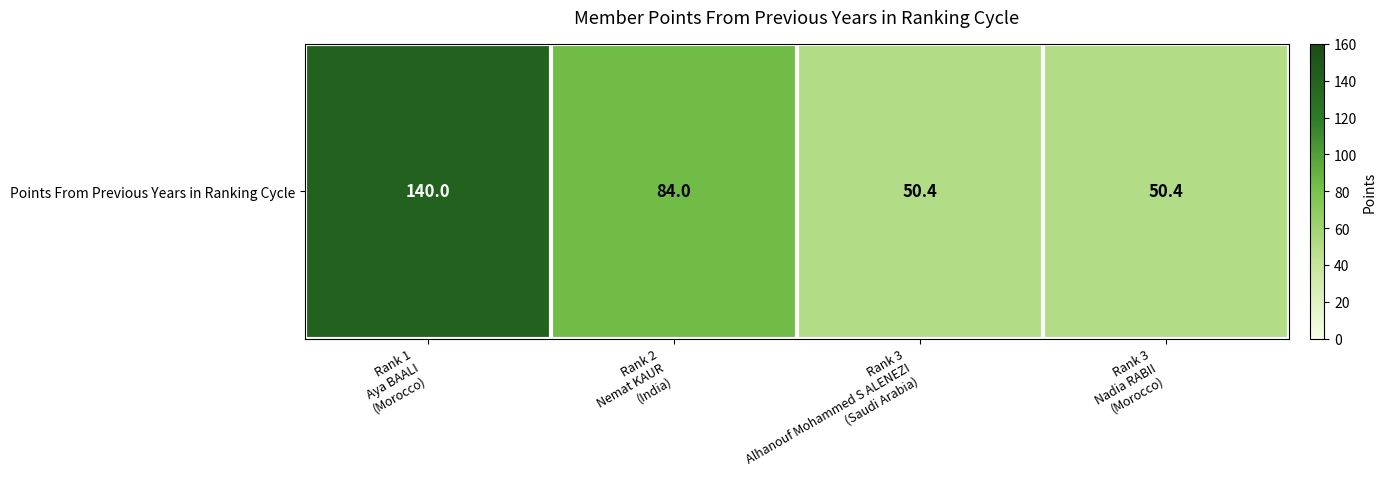

True or false: the data shows 50.4 at Rank 3
Nadia RABII
(Morocco).

True